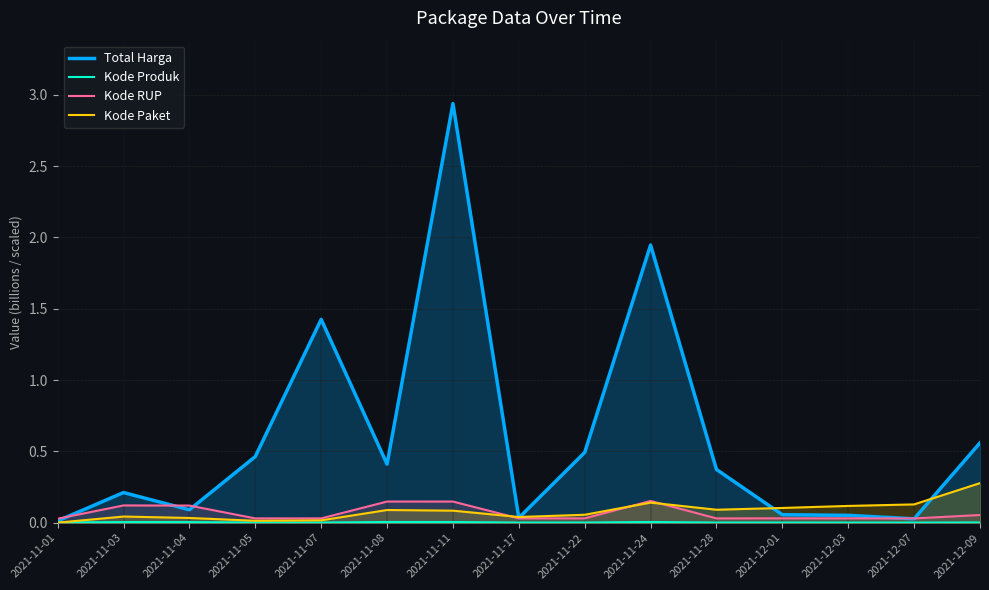

What position from the left is 2021-12-09?

15